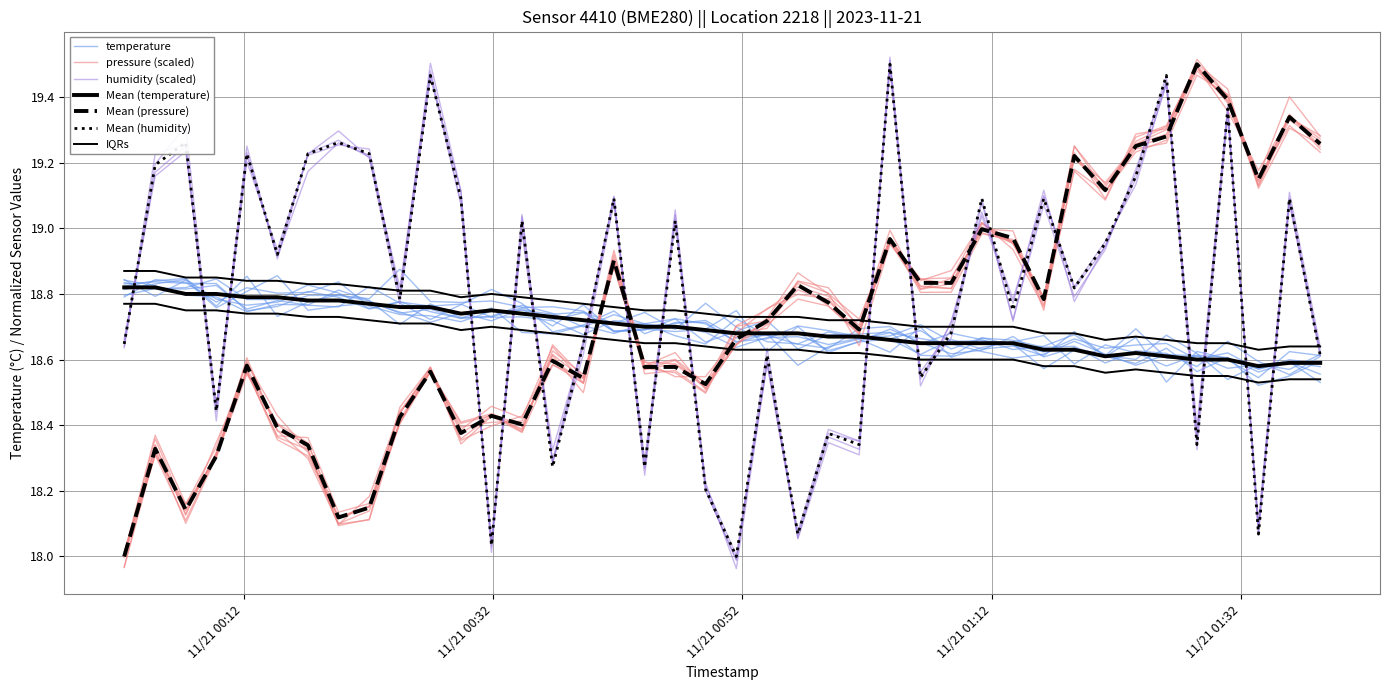

How many data points in humidity are above 18?

39